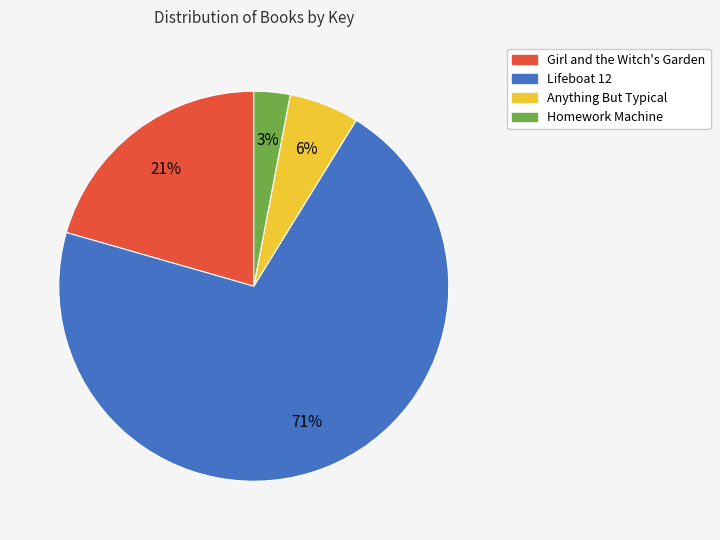

To the nearest percent, what percentage of the pie is Girl and the Witch's Garden?

21%